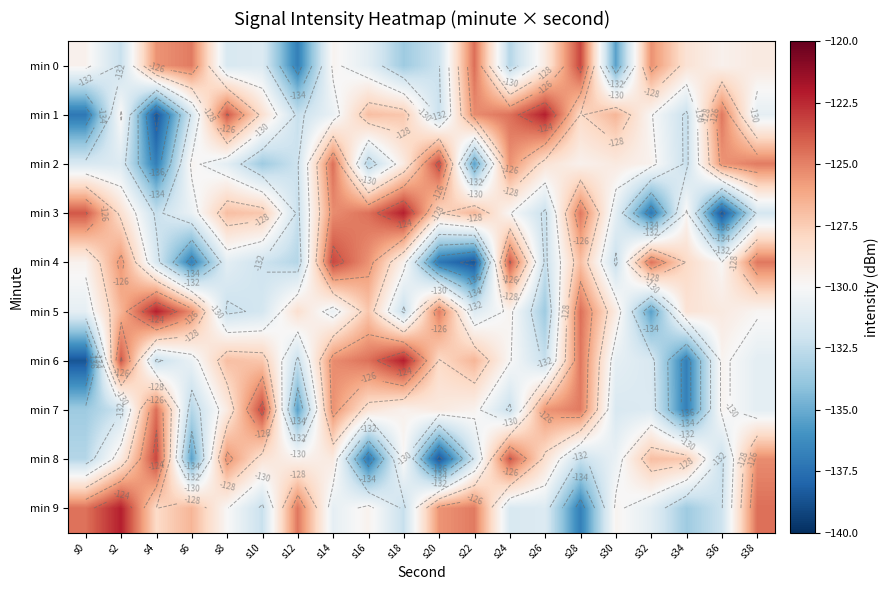

How many values in the min 0 series exceed -129?

6